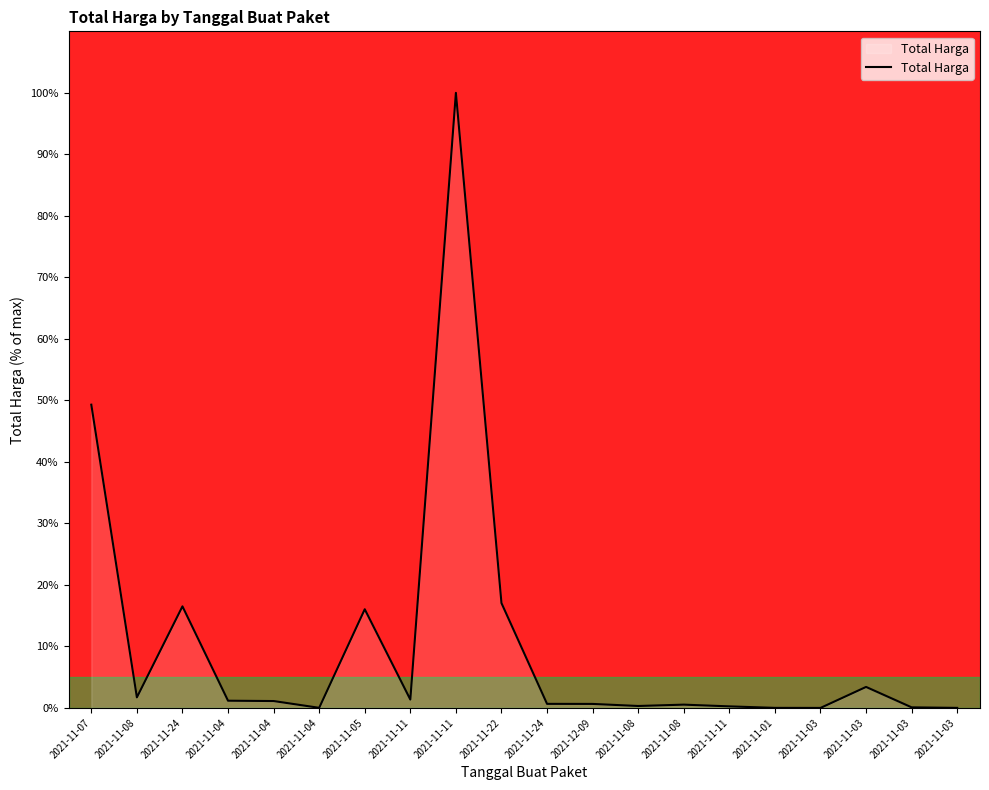

What is the average value?

10.5